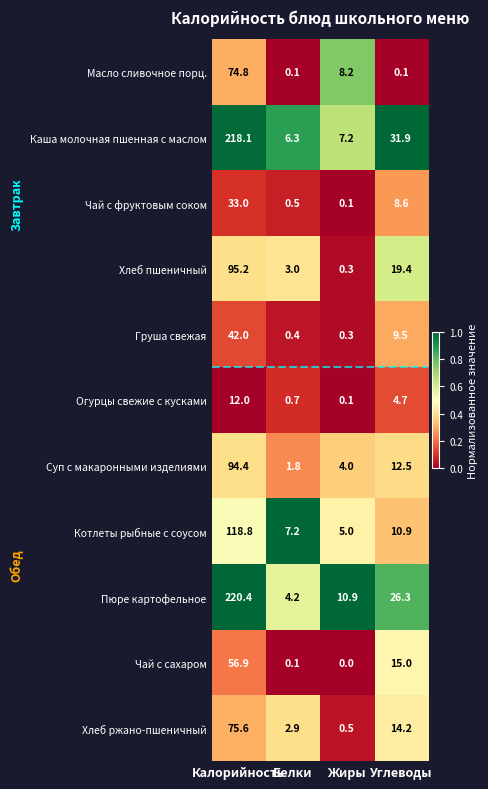

At Калорийность, list the series in order from smallest to largest.

Огурцы свежие с кусками, Чай с фруктовым соком, Груша свежая, Чай с сахаром, Масло сливочное порц., Хлеб ржано-пшеничный, Суп с макаронными изделиями, Хлеб пшеничный, Котлеты рыбные с соусом, Каша молочная пшенная с маслом, Пюре картофельное